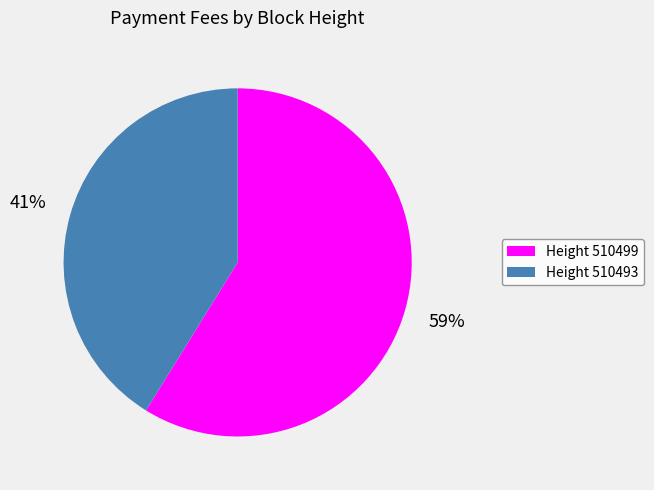

Does any single category account for the majority?

Yes